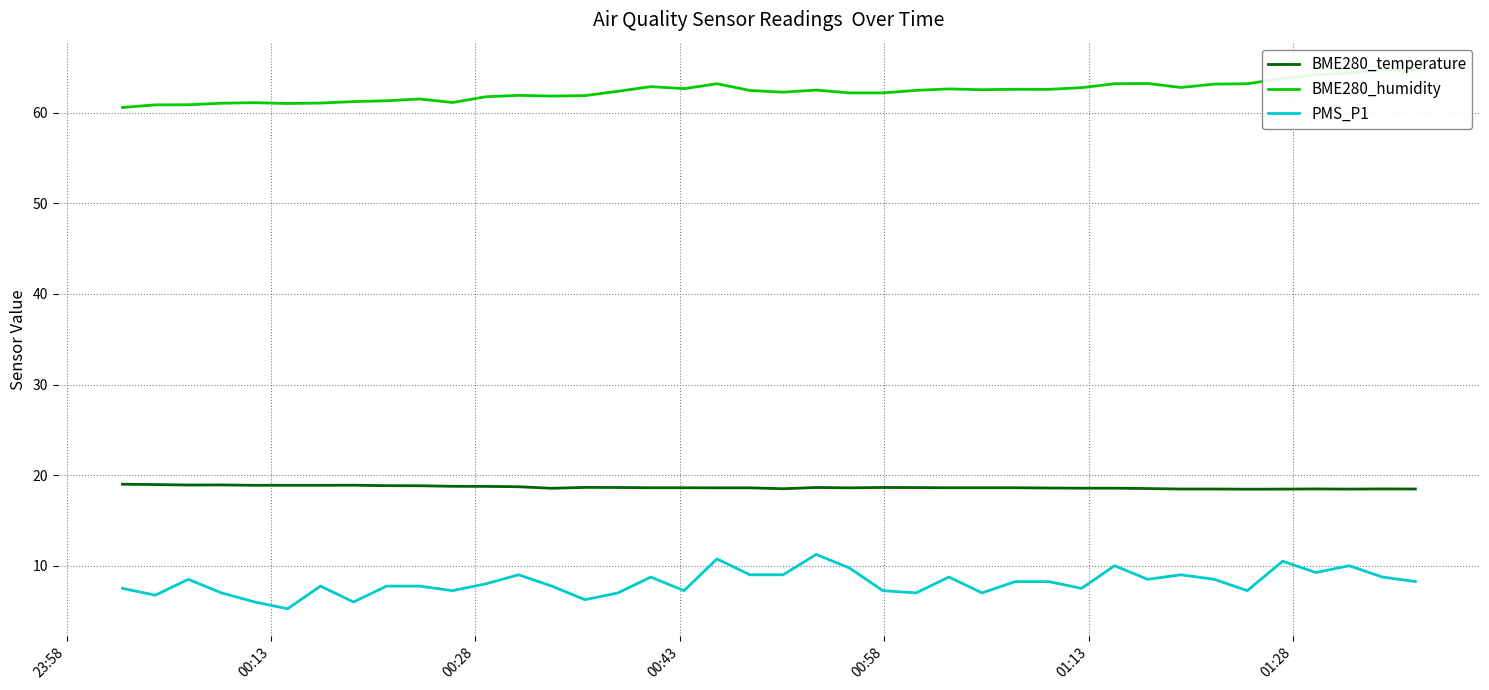

Which series has the largest total across all categories?

BME280_humidity